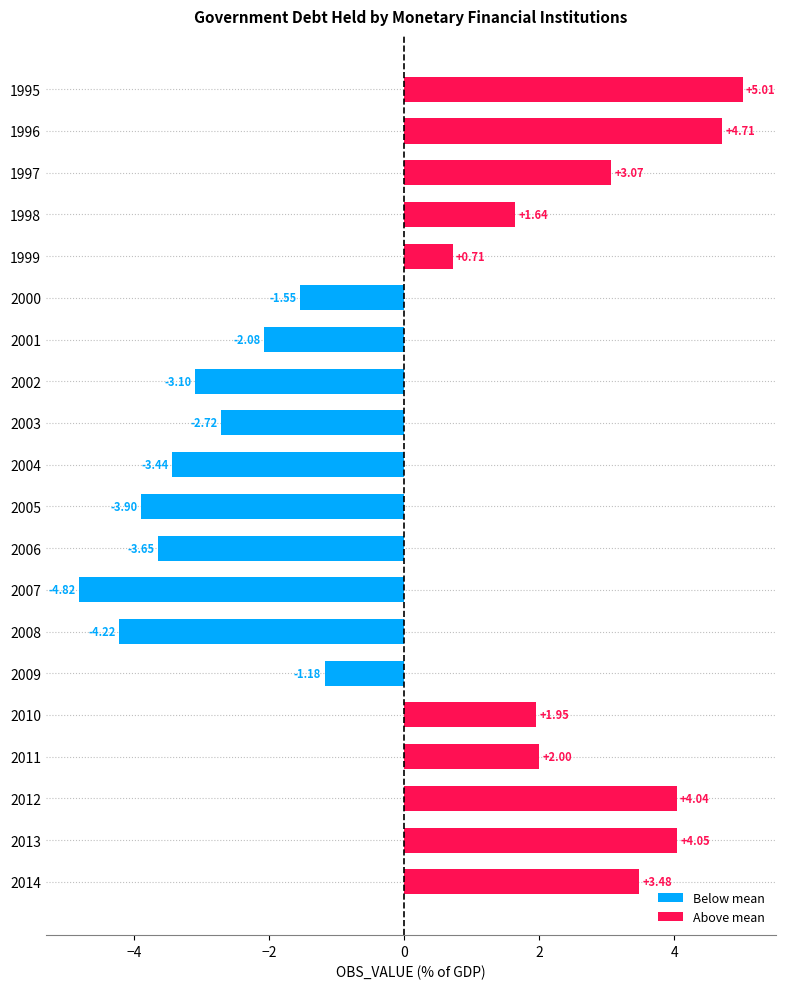

What is the smallest value displayed?

-4.8